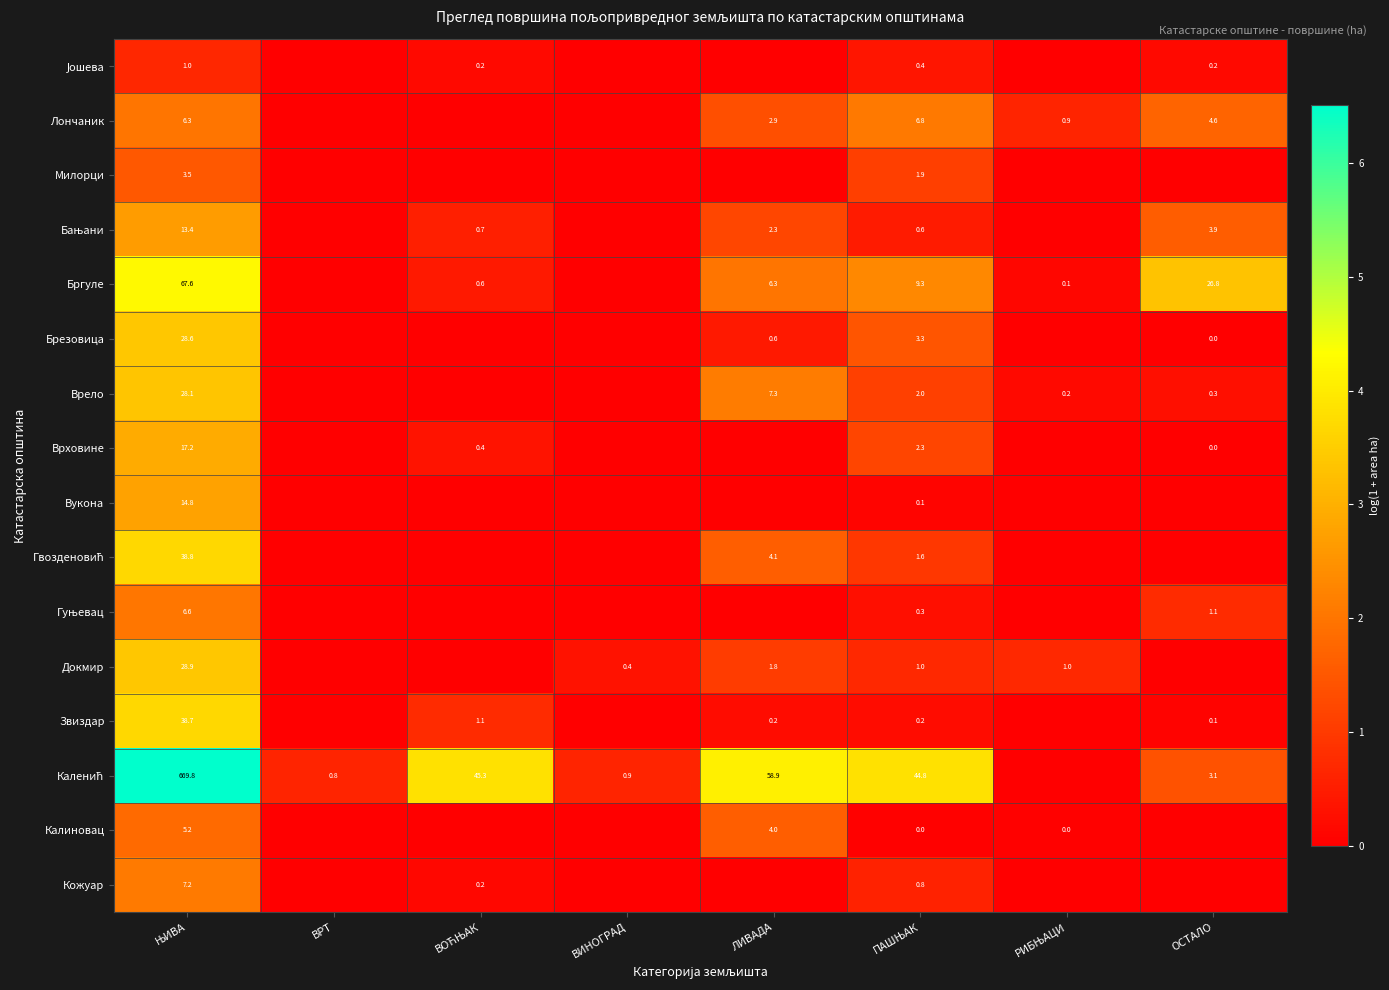

Is it true that Брезовица equals 0.6 at ЛИВАДА?

True